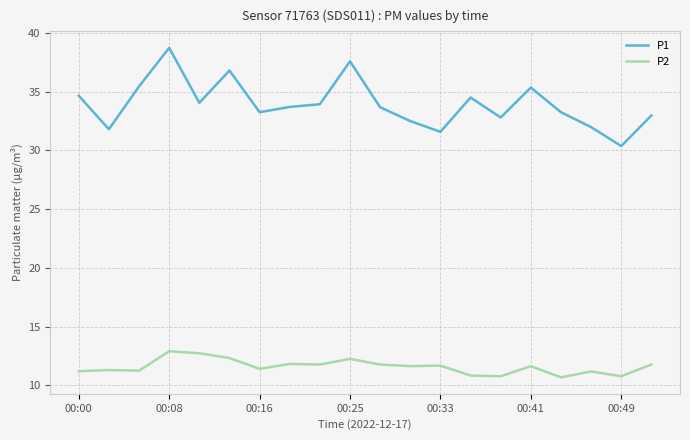

What is the minimum value shown in the chart?

10.7